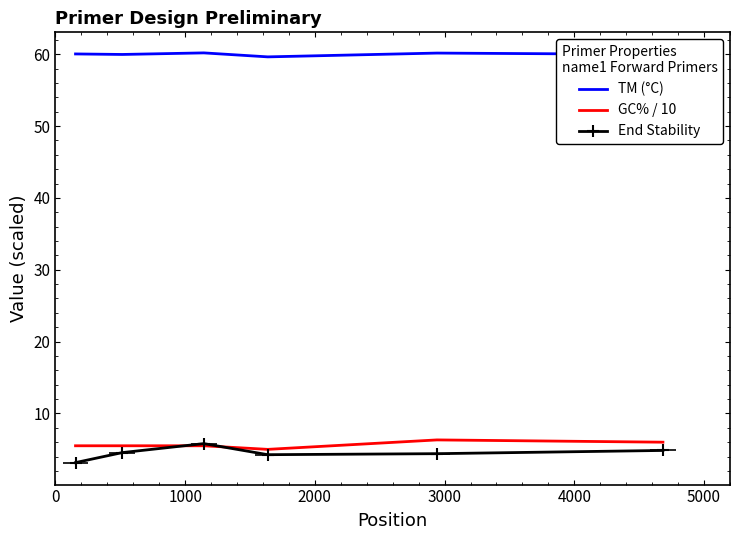

List the series in order of their peak value, lowest first.

End Stability, GC% / 10, TM (°C)